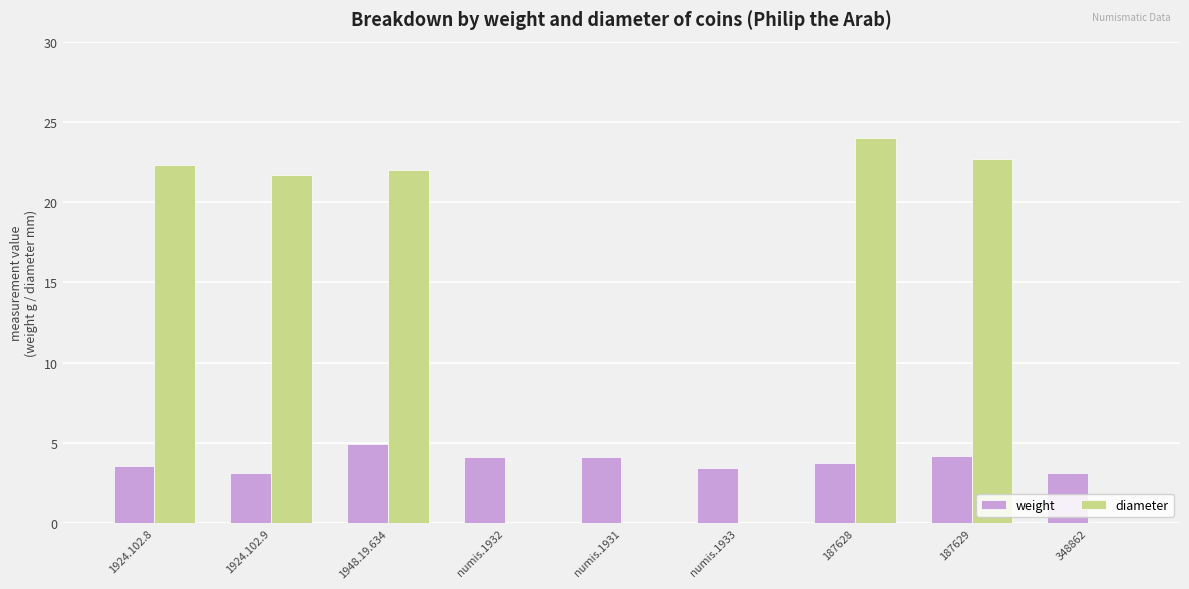

At which category is the sum across all series the highest?

187628